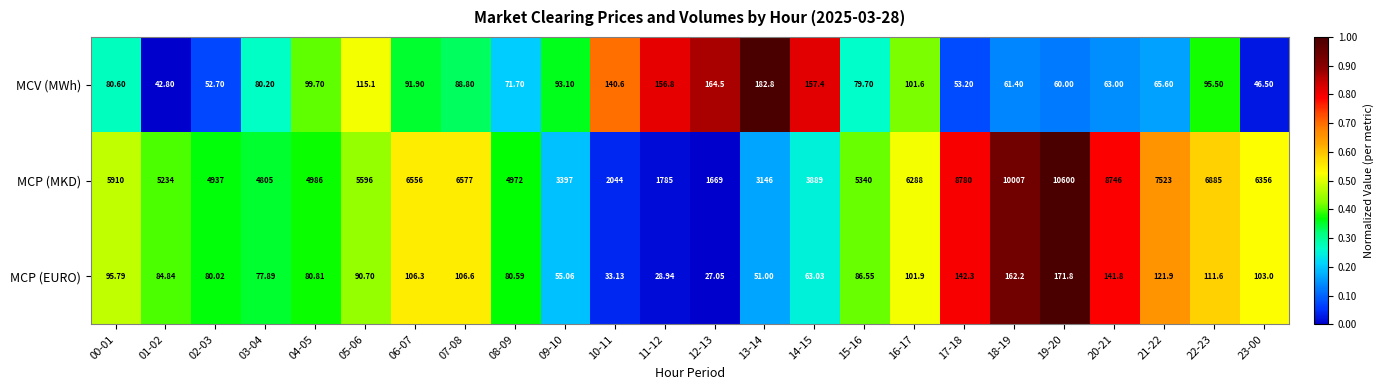

Which series has the widest spread of values?

MCP (MKD)